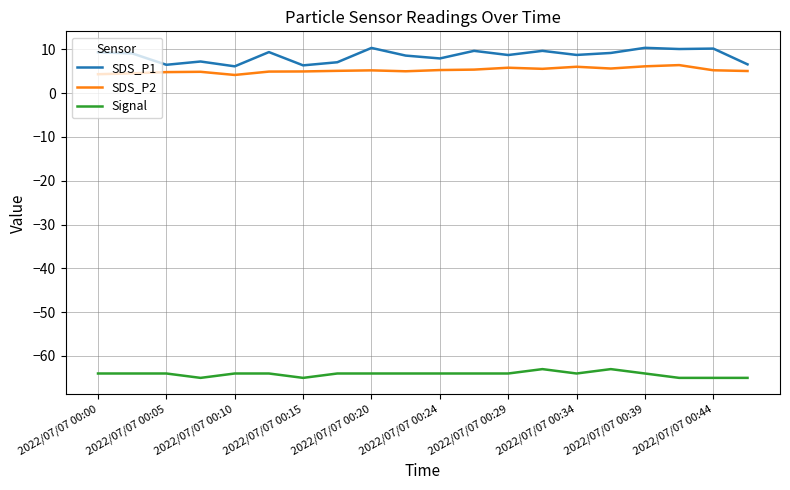

What is the maximum value shown in the chart?

10.3